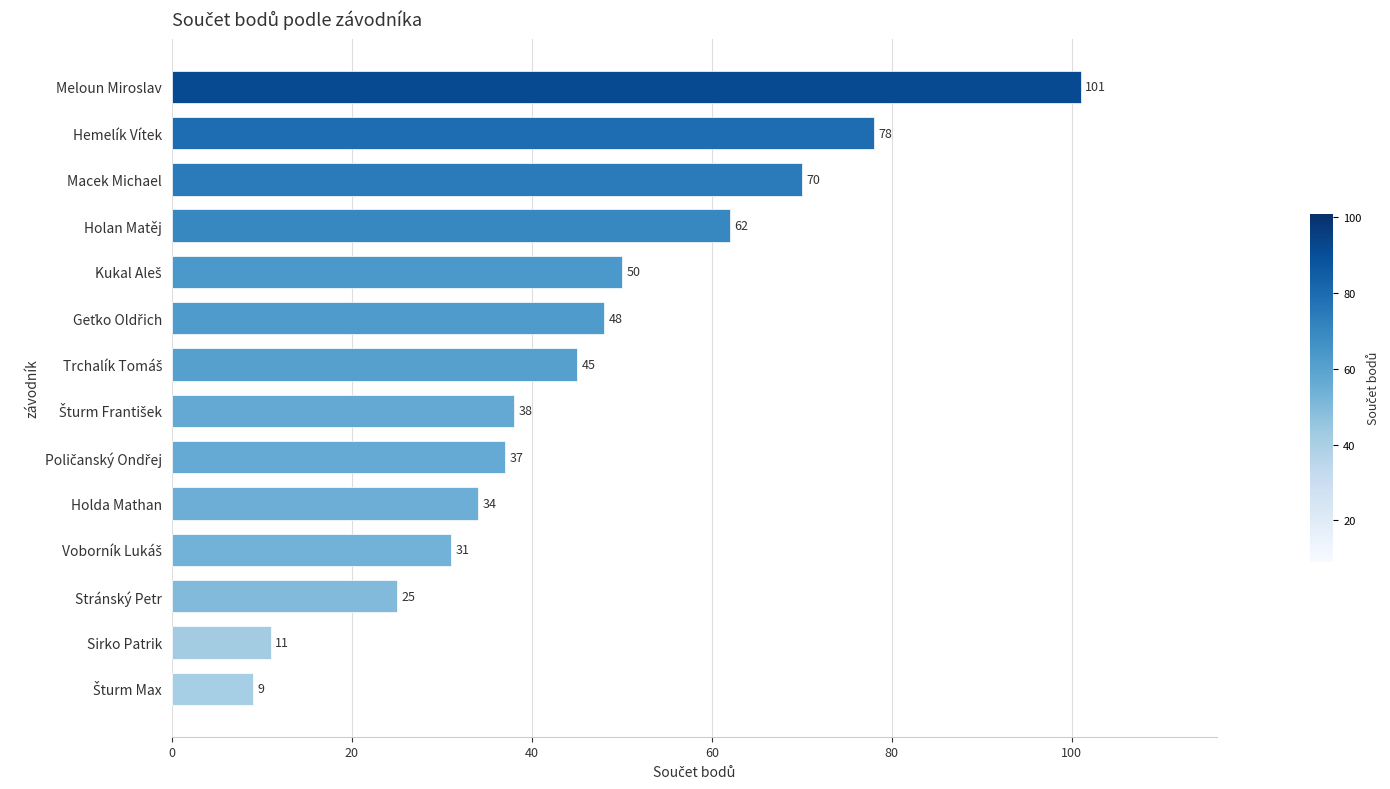

Count the number of categories in the chart.

14